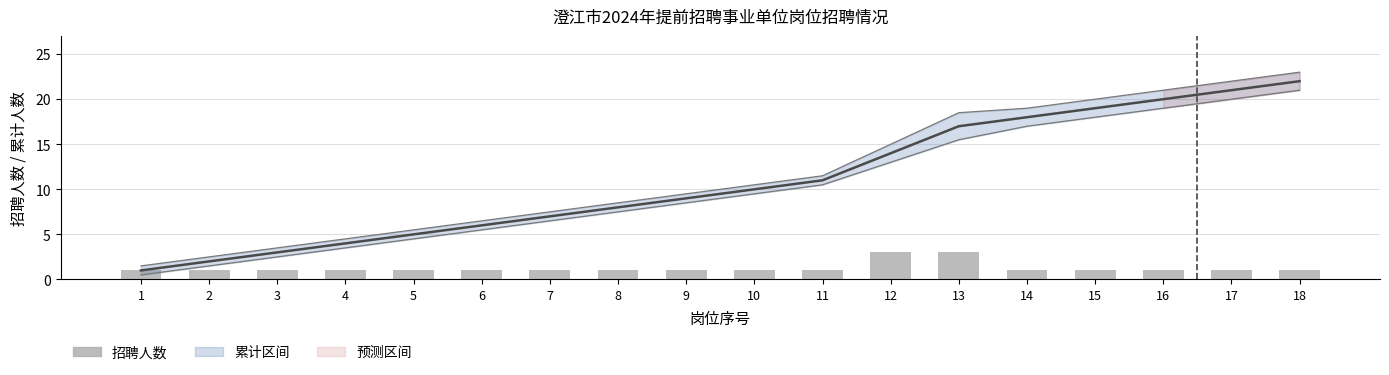

Rank the series by their average value, from lowest to highest.

招聘人数, 累计招聘